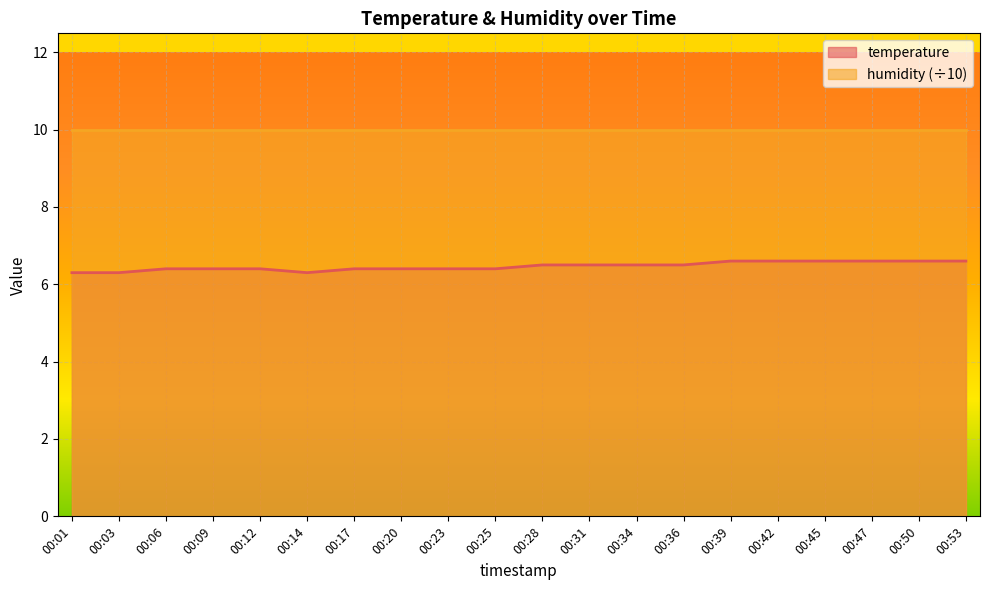

Count the values in the range 6 to 7.

20